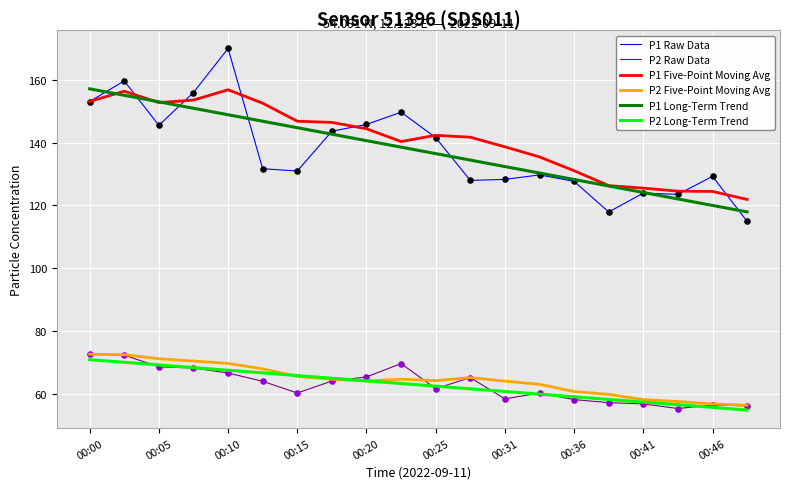

True or false: P1 Five-Point Moving Avg and P2 Long-Term Trend intersect in this chart.

False